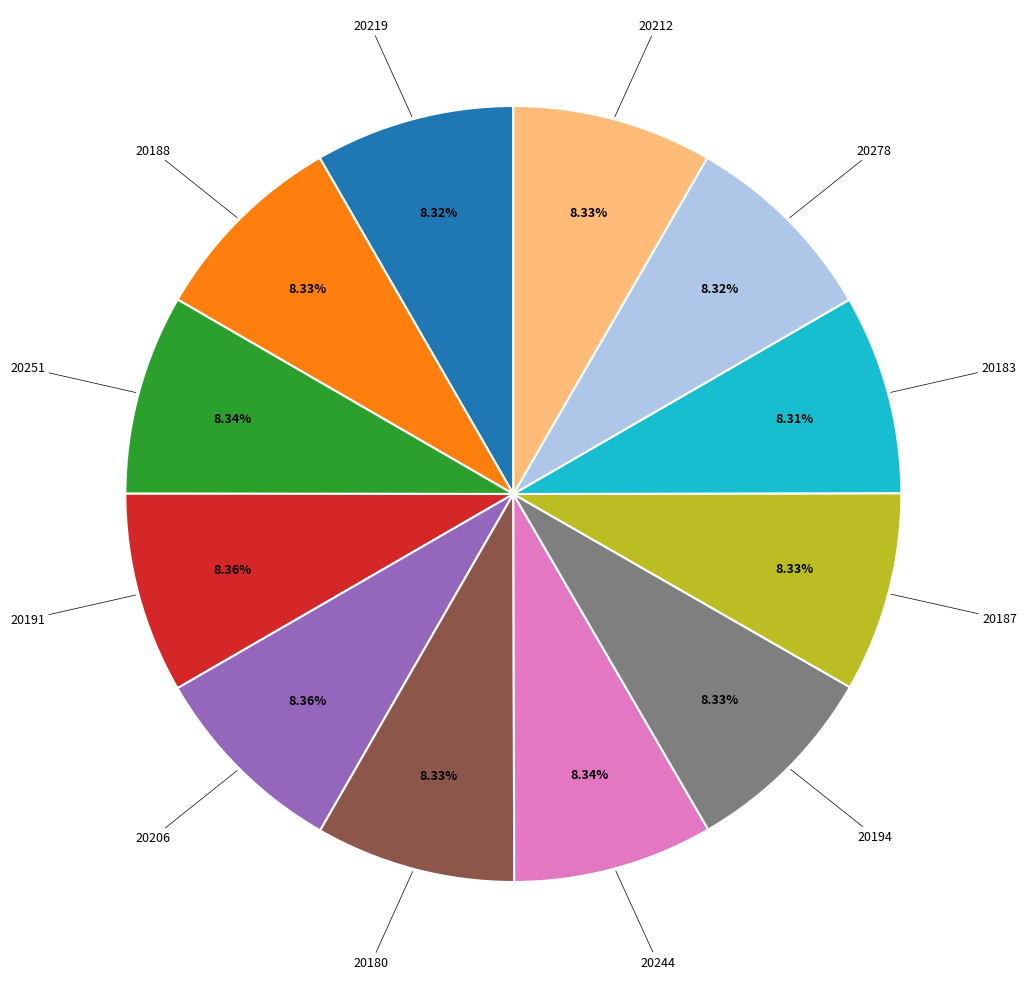

Does any single category account for the majority?

No